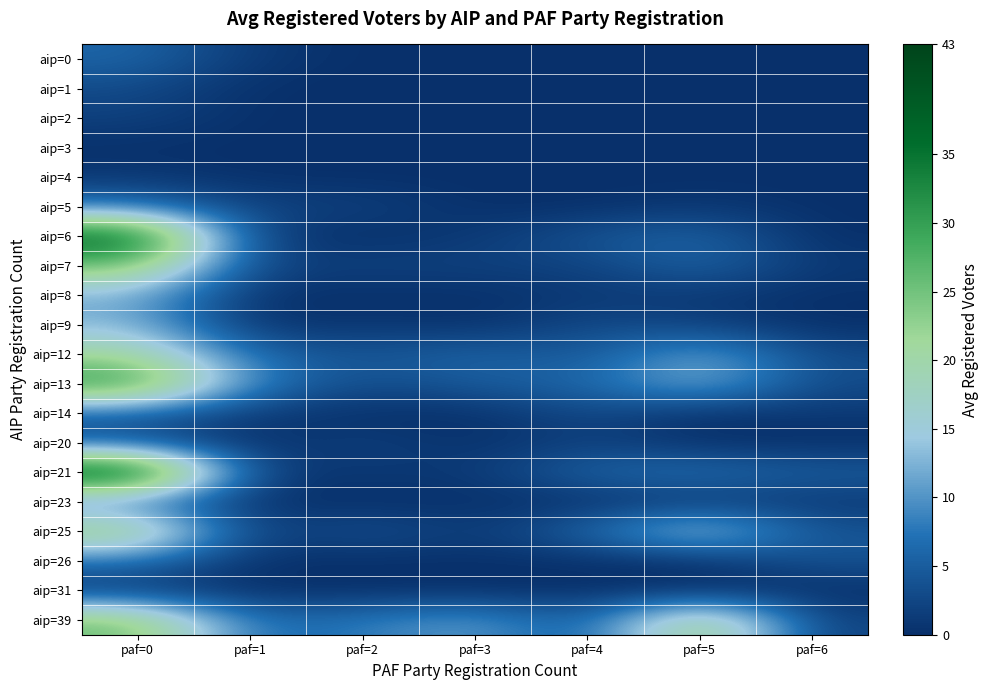

Between paf=3 and paf=5, which is larger?

paf=3